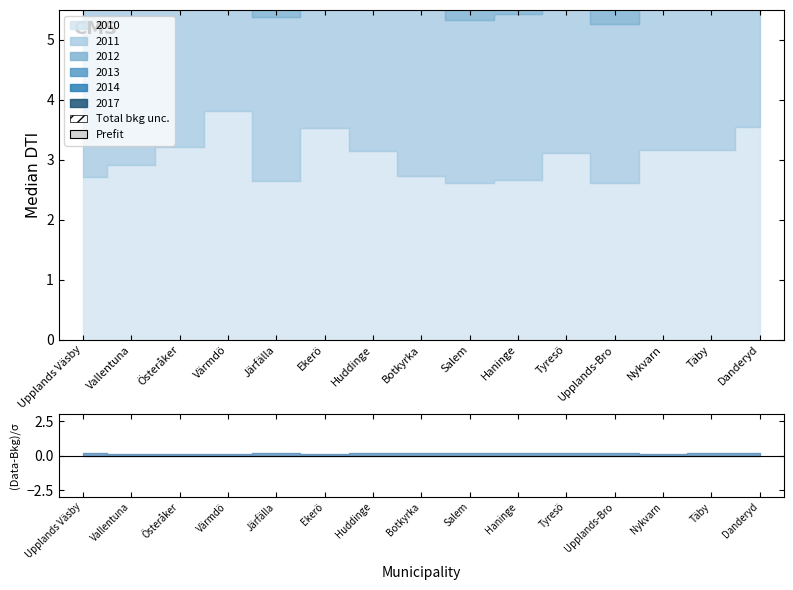

The 2017 series shows 1.1 at Järfälla. True or false?

False